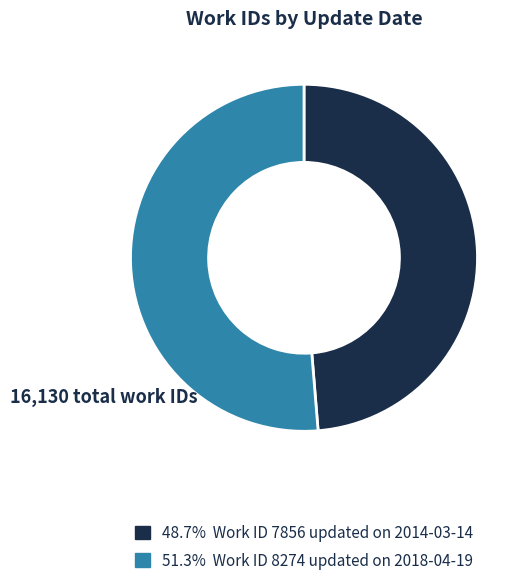

Is there any slice that represents more than half of the pie?

Yes